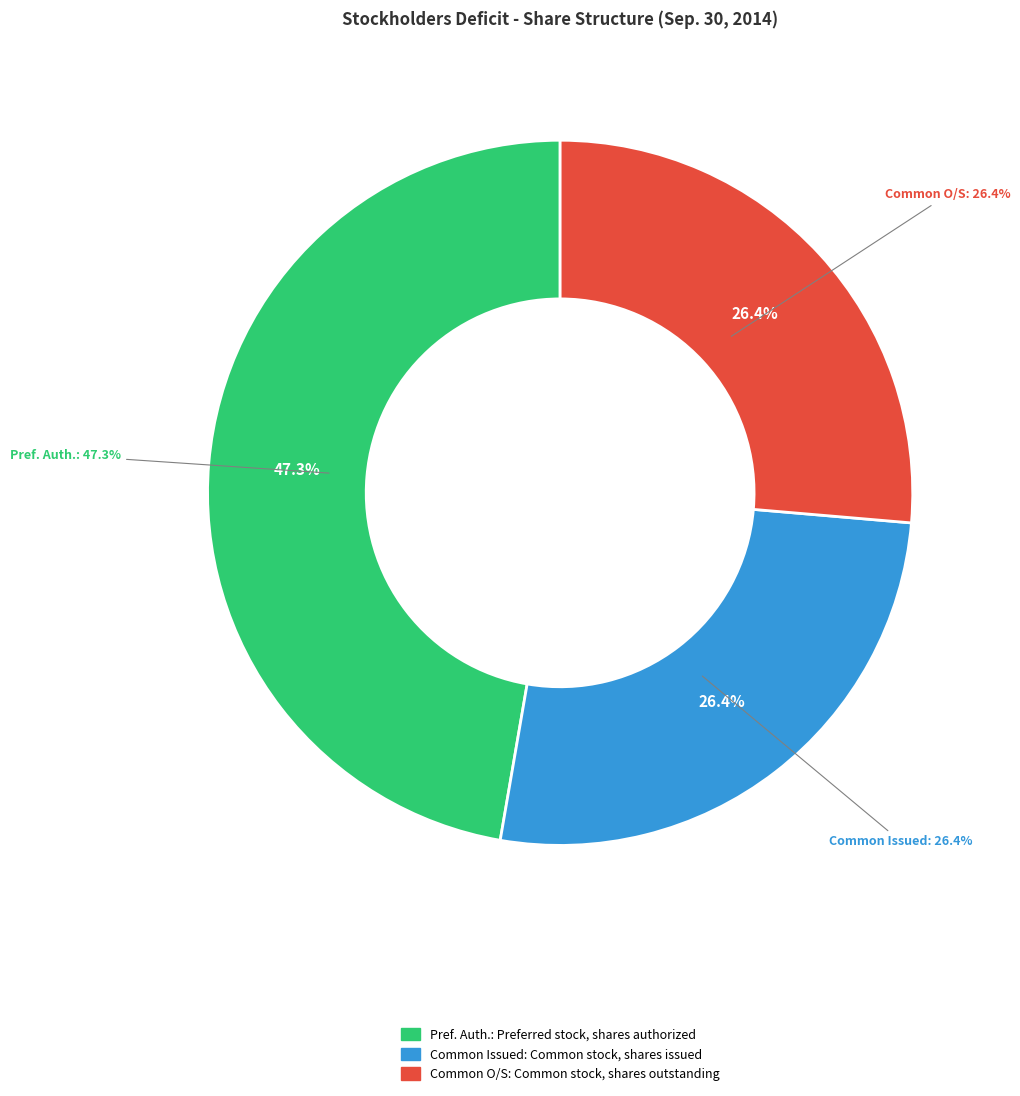

Which slice is the largest?

Preferred stock, shares authorized